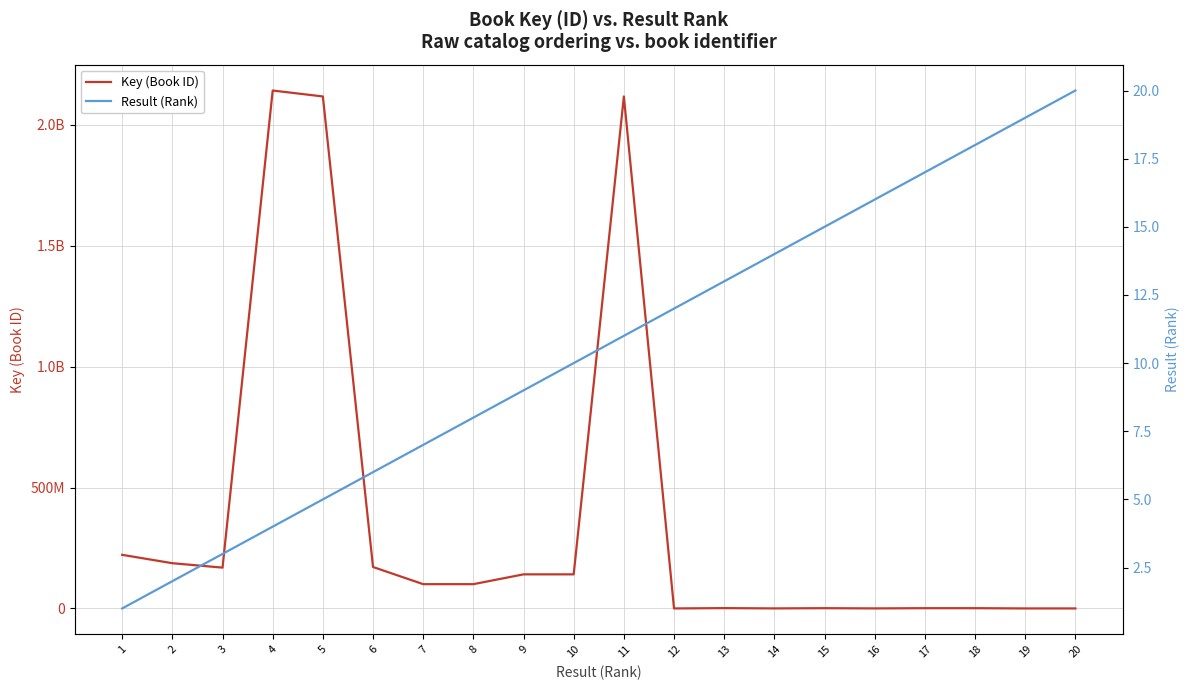

List the series in order of their overall mean, highest first.

Key (Book ID), Result (Rank)